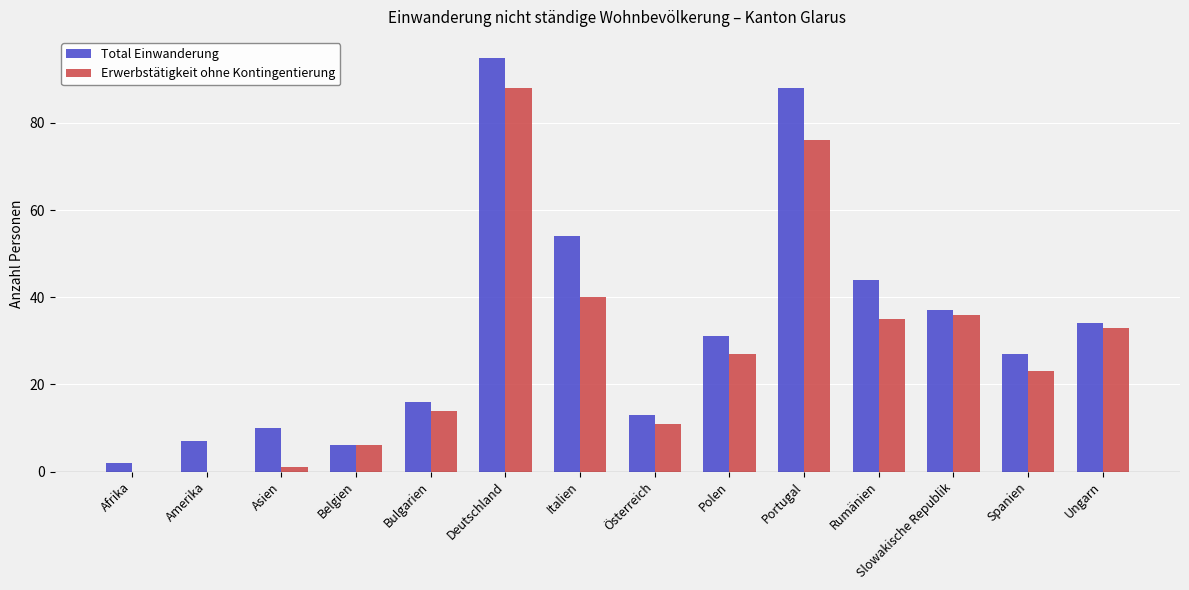

How many groups of bars are there?

14